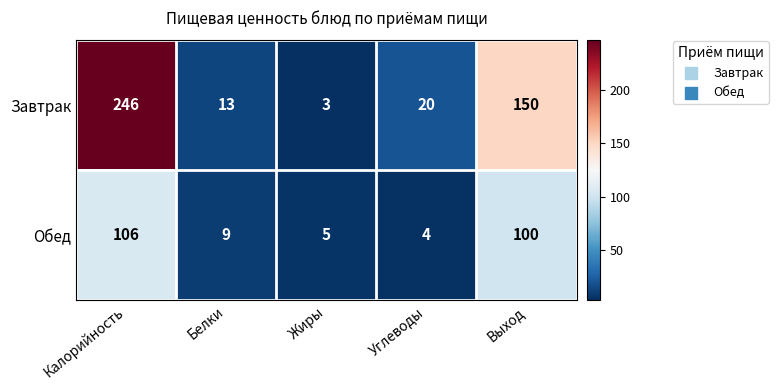

Between Калорийность and Белки, which series saw the biggest shift?

Завтрак